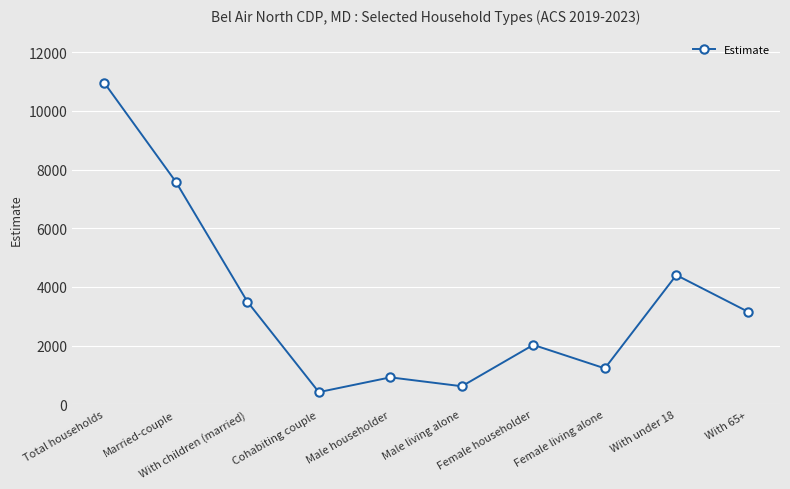

At which category does the data reach its first local valley?

Cohabiting couple